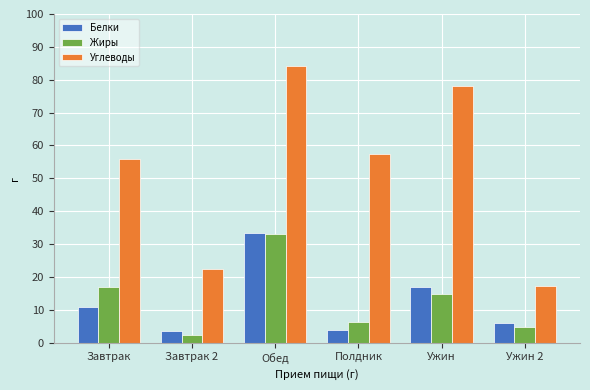

At which category is the sum across all series the highest?

Обед